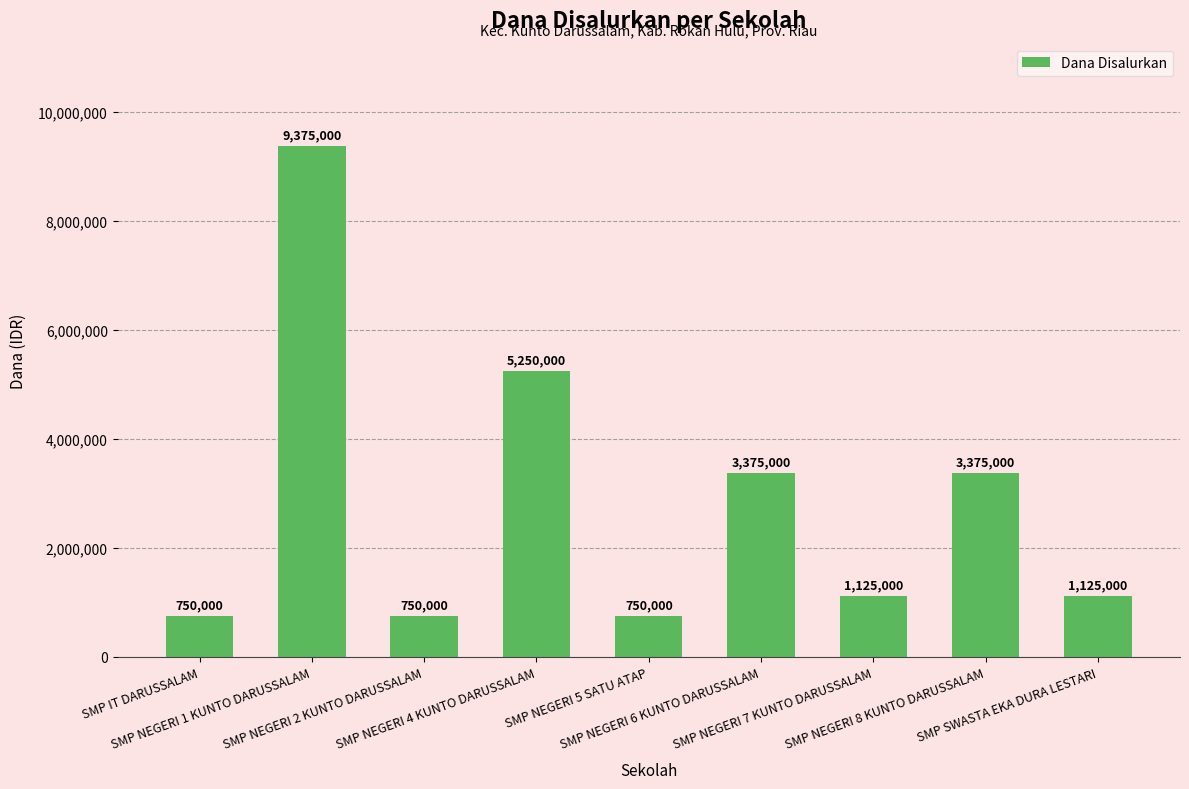

What is the smallest value displayed?

750000